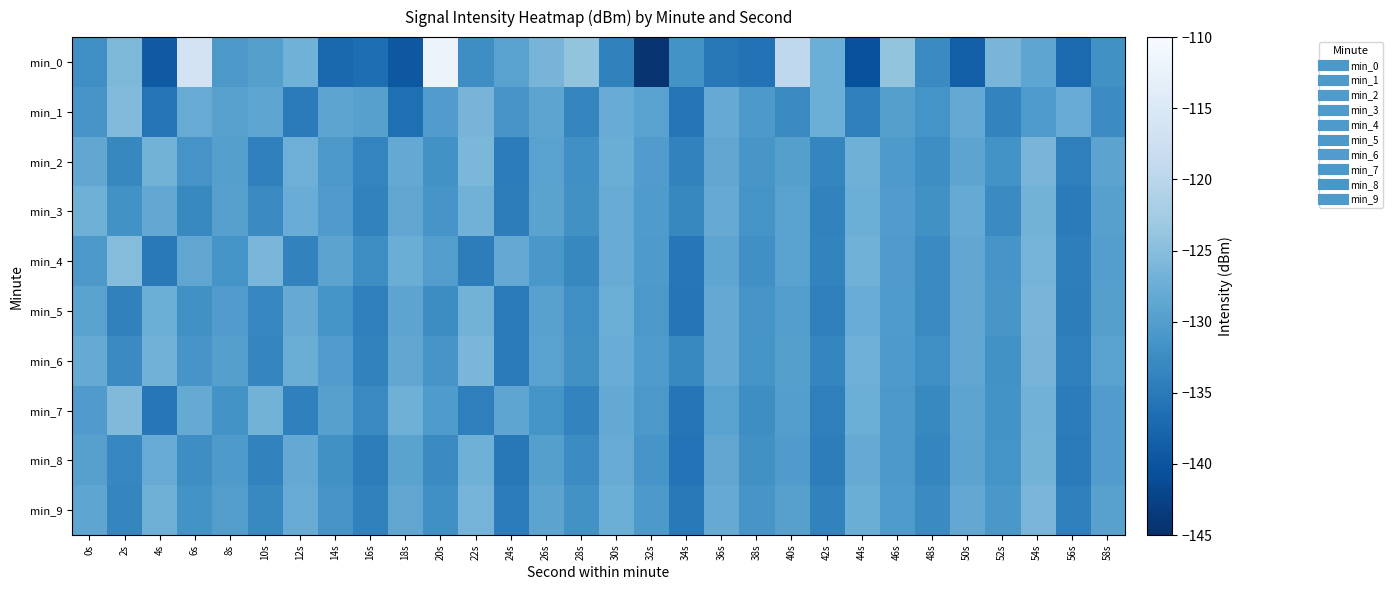

Reading left to right, extract all data points from this chart.

min_0: 0s=-132.2	2s=-126.0	4s=-139.4	6s=-116.3	8s=-130.8	10s=-129.8	12s=-127.0	14s=-137.3	16s=-136.6	18s=-139.6	20s=-111.9	22s=-132.4	24s=-129.3	26s=-126.5	28s=-124.1	30s=-134.0	32s=-144.3	34s=-131.7	36s=-135.2	38s=-136.1	40s=-119.4	42s=-127.4	44s=-140.5	46s=-124.0	48s=-132.8	50s=-138.7	52s=-126.4	54s=-128.8	56s=-137.1	58s=-131.9
min_1: 0s=-131.2	2s=-125.5	4s=-135.8	6s=-127.8	8s=-129.5	10s=-128.8	12s=-134.9	14s=-128.9	16s=-129.6	18s=-136.4	20s=-130.1	22s=-126.5	24s=-131.2	26s=-128.9	28s=-133.4	30s=-127.8	32s=-129.3	34s=-135.6	36s=-128.1	38s=-130.7	40s=-132.9	42s=-127.4	44s=-134.2	46s=-129.8	48s=-131.5	50s=-128.3	52s=-133.7	54s=-130.4	56s=-127.9	58s=-132.6
min_2: 0s=-128.5	2s=-133.2	4s=-126.8	6s=-131.4	8s=-129.7	10s=-134.1	12s=-127.3	14s=-130.9	16s=-133.6	18s=-128.2	20s=-131.8	22s=-126.1	24s=-134.7	26s=-129.4	28s=-132.1	30s=-127.6	32s=-130.2	34s=-133.9	36s=-128.7	38s=-131.1	40s=-129.8	42s=-133.5	44s=-127.2	46s=-130.6	48s=-132.3	50s=-128.9	52s=-131.7	54s=-126.4	56s=-134.3	58s=-129.1
min_3: 0s=-127.1	2s=-131.8	4s=-128.4	6s=-133.1	8s=-129.6	10s=-132.8	12s=-127.7	14s=-130.3	16s=-133.9	18s=-128.6	20s=-131.2	22s=-126.9	24s=-134.5	26s=-129.2	28s=-132.0	30s=-127.8	32s=-130.5	34s=-133.2	36s=-128.0	38s=-131.6	40s=-129.3	42s=-133.8	44s=-127.5	46s=-130.1	48s=-131.9	50s=-128.1	52s=-132.7	54s=-126.7	56s=-134.8	58s=-129.6
min_4: 0s=-130.8	2s=-125.3	4s=-135.1	6s=-128.7	8s=-131.5	10s=-126.2	12s=-133.9	14s=-129.1	16s=-132.4	18s=-127.6	20s=-130.0	22s=-134.6	24s=-128.3	26s=-131.0	28s=-133.2	30s=-127.9	32s=-130.6	34s=-135.3	36s=-128.8	38s=-132.1	40s=-129.4	42s=-133.7	44s=-127.0	46s=-130.3	48s=-132.8	50s=-128.5	52s=-131.3	54s=-126.6	56s=-134.4	58s=-129.9
min_5: 0s=-129.2	2s=-134.0	4s=-127.4	6s=-131.9	8s=-130.1	10s=-133.3	12s=-128.0	14s=-131.6	16s=-134.2	18s=-128.9	20s=-132.5	22s=-126.8	24s=-134.9	26s=-129.5	28s=-132.2	30s=-127.5	32s=-130.8	34s=-135.5	36s=-128.2	38s=-131.4	40s=-130.0	42s=-134.1	44s=-127.7	46s=-130.5	48s=-132.9	50s=-128.6	52s=-131.1	54s=-126.3	56s=-134.6	58s=-129.7
min_6: 0s=-128.1	2s=-132.7	4s=-126.9	6s=-131.2	8s=-129.8	10s=-133.5	12s=-127.6	14s=-130.2	16s=-133.8	18s=-128.5	20s=-131.3	22s=-126.2	24s=-134.8	26s=-129.3	28s=-131.9	30s=-127.7	32s=-130.4	34s=-133.1	36s=-128.3	38s=-131.5	40s=-129.7	42s=-133.4	44s=-127.3	46s=-130.6	48s=-132.2	50s=-128.7	52s=-131.8	54s=-126.5	56s=-134.2	58s=-129.4
min_7: 0s=-130.3	2s=-125.6	4s=-135.4	6s=-128.1	8s=-131.7	10s=-126.8	12s=-134.1	14s=-129.6	16s=-132.9	18s=-127.2	20s=-130.5	22s=-134.3	24s=-128.8	26s=-131.6	28s=-133.7	30s=-128.2	32s=-130.9	34s=-135.6	36s=-129.3	38s=-132.4	40s=-129.9	42s=-134.2	44s=-127.4	46s=-130.8	48s=-133.1	50s=-128.9	52s=-131.7	54s=-126.9	56s=-134.7	58s=-130.1
min_8: 0s=-129.6	2s=-133.3	4s=-127.8	6s=-132.4	8s=-130.6	10s=-133.8	12s=-128.3	14s=-131.9	16s=-134.5	18s=-129.2	20s=-132.8	22s=-127.1	24s=-135.2	26s=-129.8	28s=-132.6	30s=-127.9	32s=-131.2	34s=-135.9	36s=-128.7	38s=-131.9	40s=-130.3	42s=-134.6	44s=-128.0	46s=-130.9	48s=-133.4	50s=-129.1	52s=-131.5	54s=-126.8	56s=-135.0	58s=-130.2
min_9: 0s=-128.8	2s=-133.5	4s=-127.2	6s=-131.7	8s=-130.0	10s=-133.0	12s=-127.9	14s=-131.4	16s=-134.0	18s=-128.7	20s=-132.1	22s=-126.6	24s=-134.7	26s=-129.1	28s=-131.8	30s=-127.4	32s=-130.7	34s=-135.1	36s=-128.0	38s=-131.2	40s=-129.6	42s=-133.9	44s=-127.6	46s=-130.4	48s=-132.7	50s=-128.4	52s=-131.0	54s=-126.2	56s=-134.3	58s=-129.5